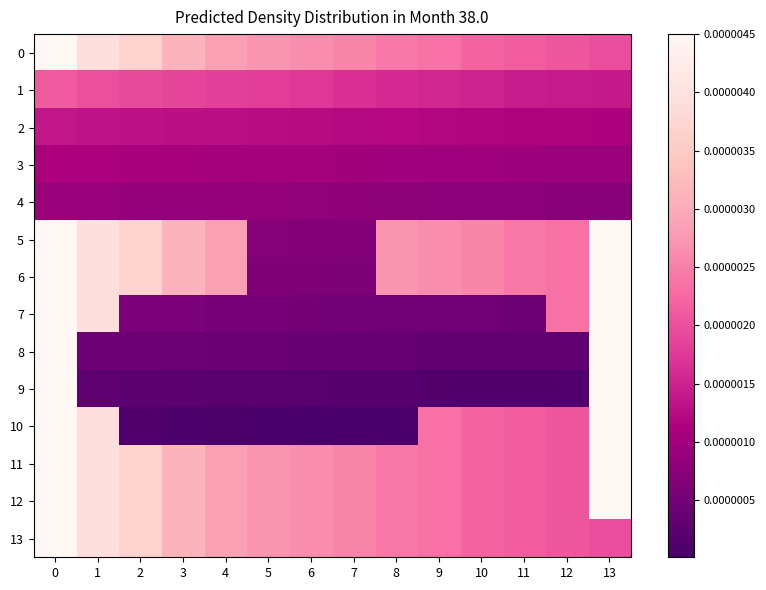

Between 6 and 12, which series saw the biggest shift?

10